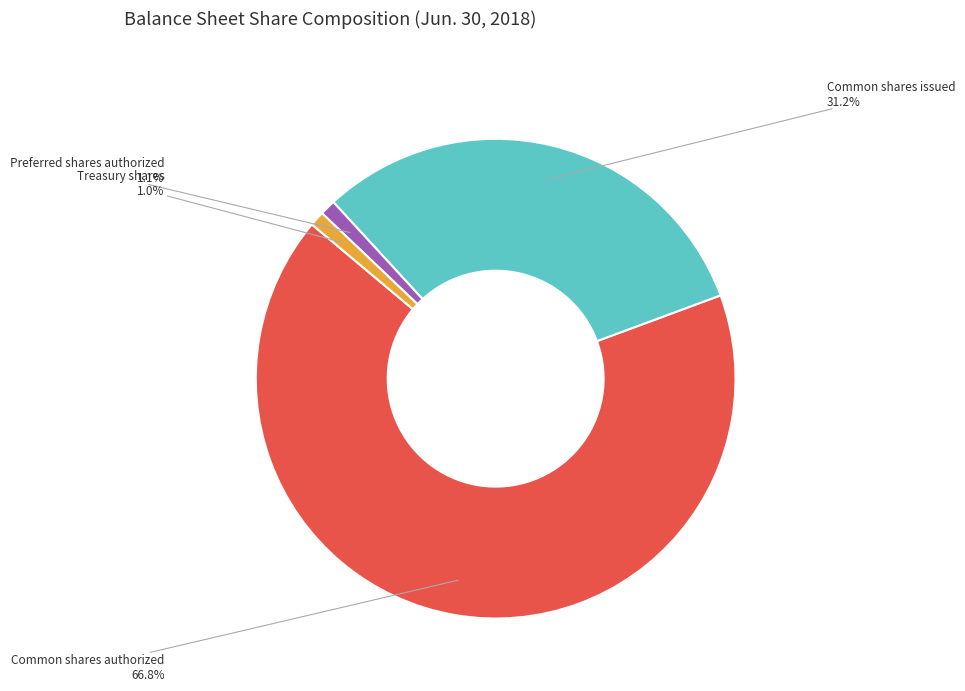

Which slice represents more than half of the pie?

Common shares authorized